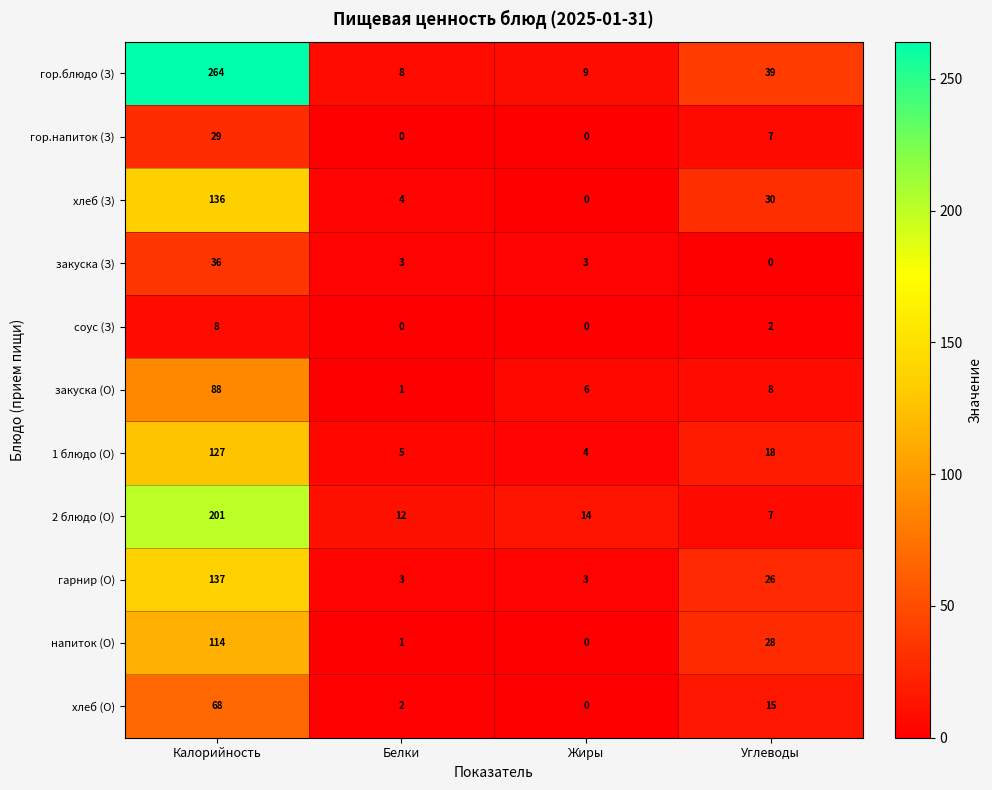

Is it true that соус (З) equals 8 at Калорийность?

True